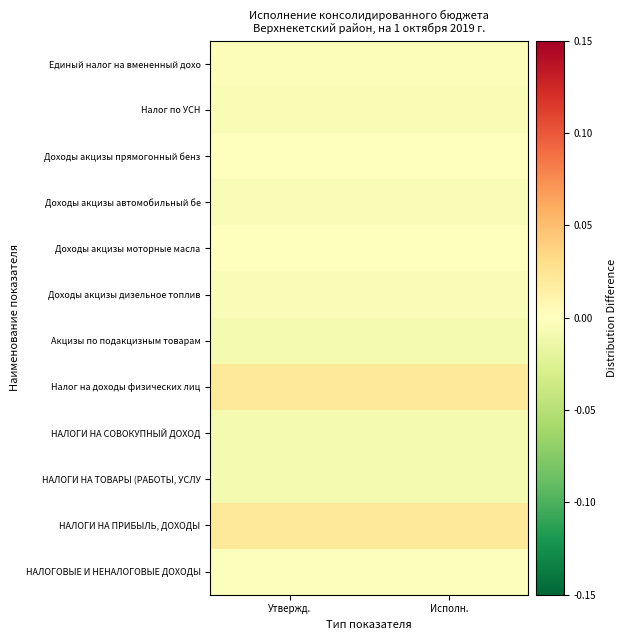

At Исполн., list the series in order from smallest to largest.

НАЛОГИ НА СОВОКУПНЫЙ ДОХОД, НАЛОГИ НА ТОВАРЫ (РАБОТЫ, УСЛУ, Акцизы по подакцизным товарам, Налог по УСН, Доходы акцизы автомобильный бе, Доходы акцизы дизельное топлив, Единый налог на вмененный дохо, НАЛОГОВЫЕ И НЕНАЛОГОВЫЕ ДОХОДЫ, Доходы акцизы моторные масла, Доходы акцизы прямогонный бенз, НАЛОГИ НА ПРИБЫЛЬ, ДОХОДЫ, Налог на доходы физических лиц